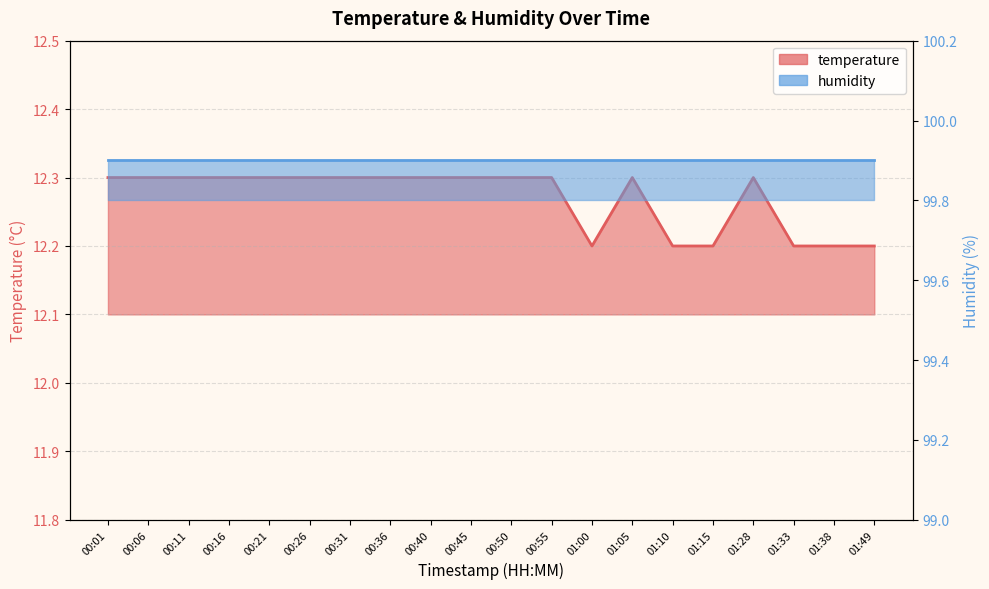

Which label corresponds to the smallest value in the chart?

01:00